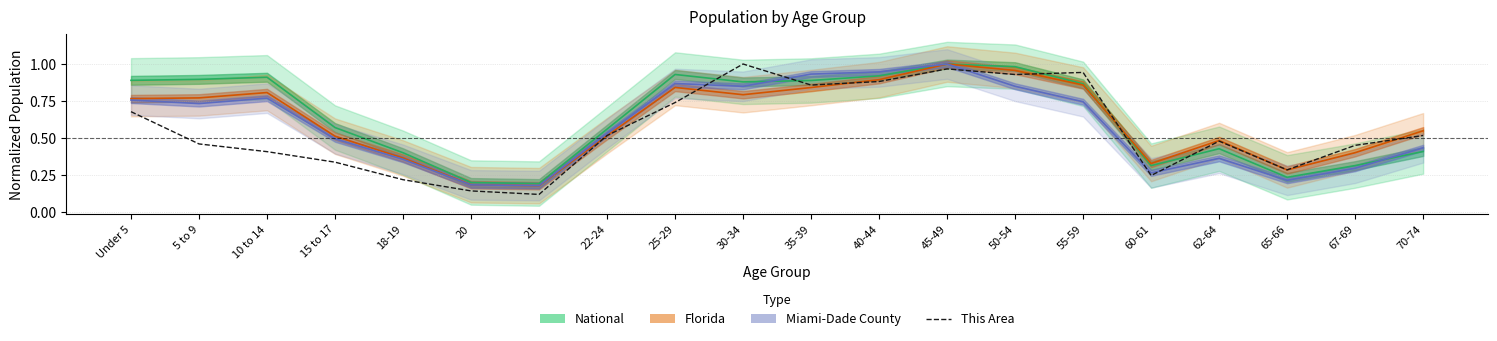

What is the value of the 20th point from the left?

0.5